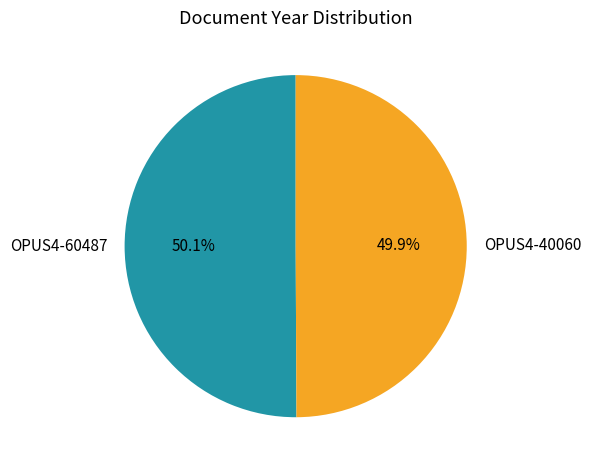

True or false: OPUS4-60487 accounts for 50% of the total.

True